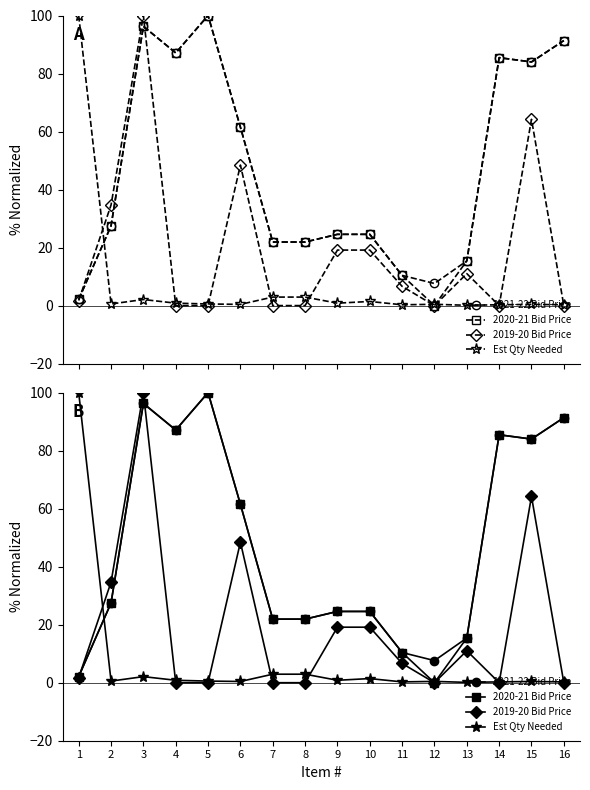

What is the difference between the maximum and second lowest values in the 2021-2022 Bid series?

92.4